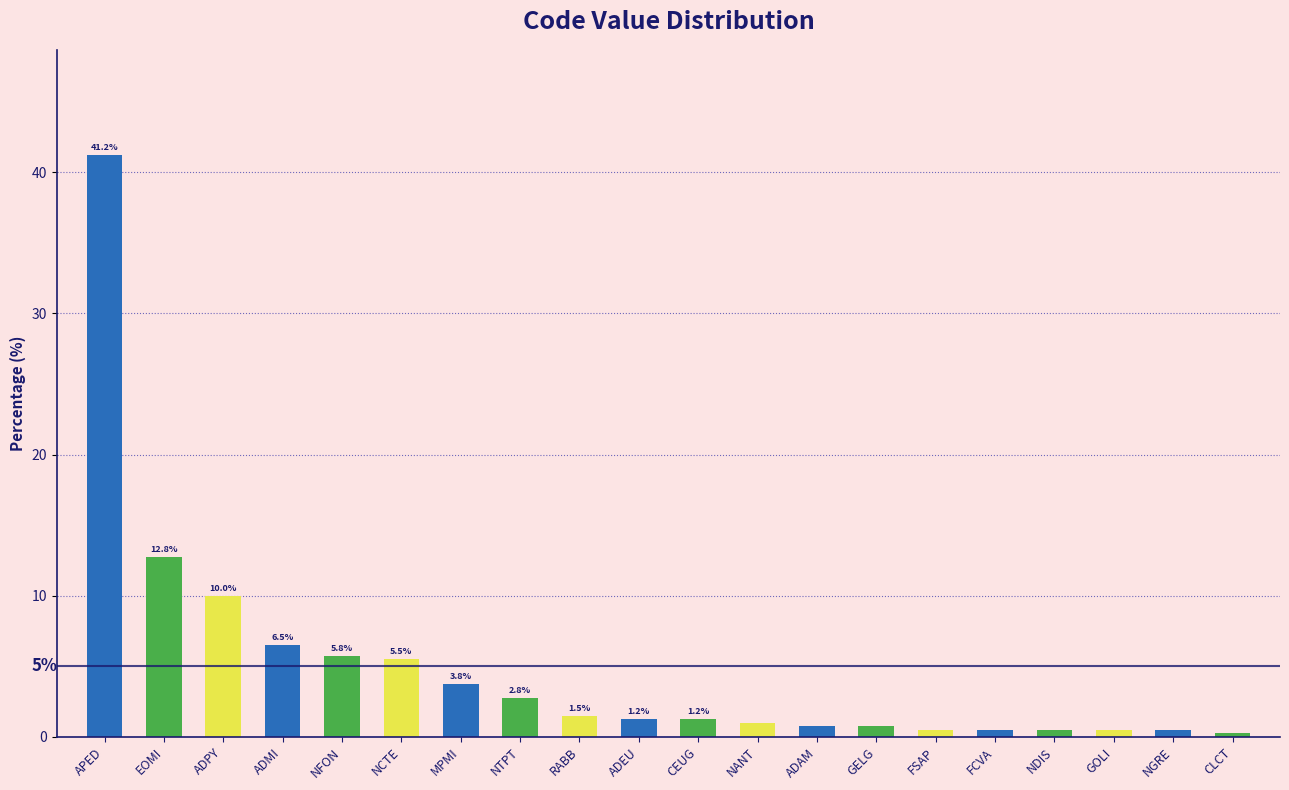

The chart shows a value of 8.9 at NFON. True or false?

False